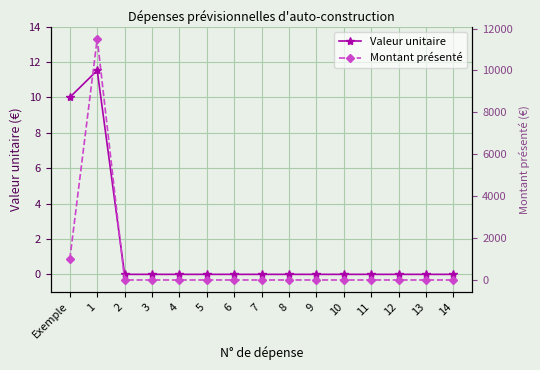

What is the label of the 1st point from the right?

14